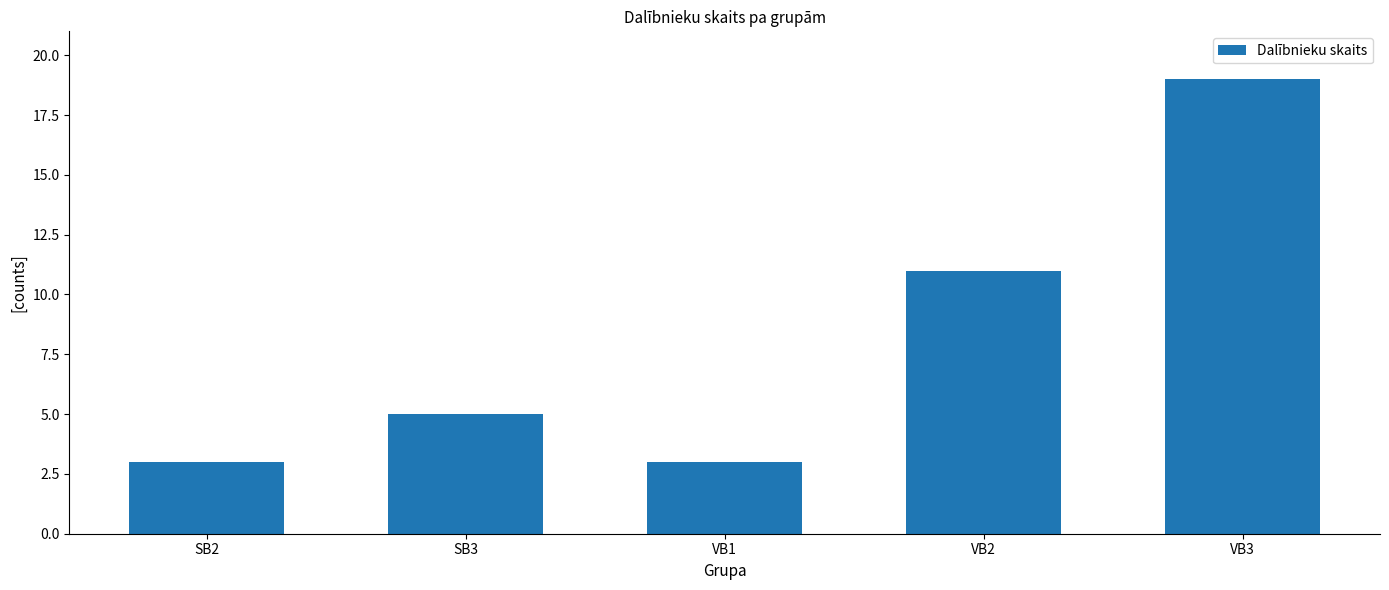

What is the difference between the values at VB3 and SB3?

14